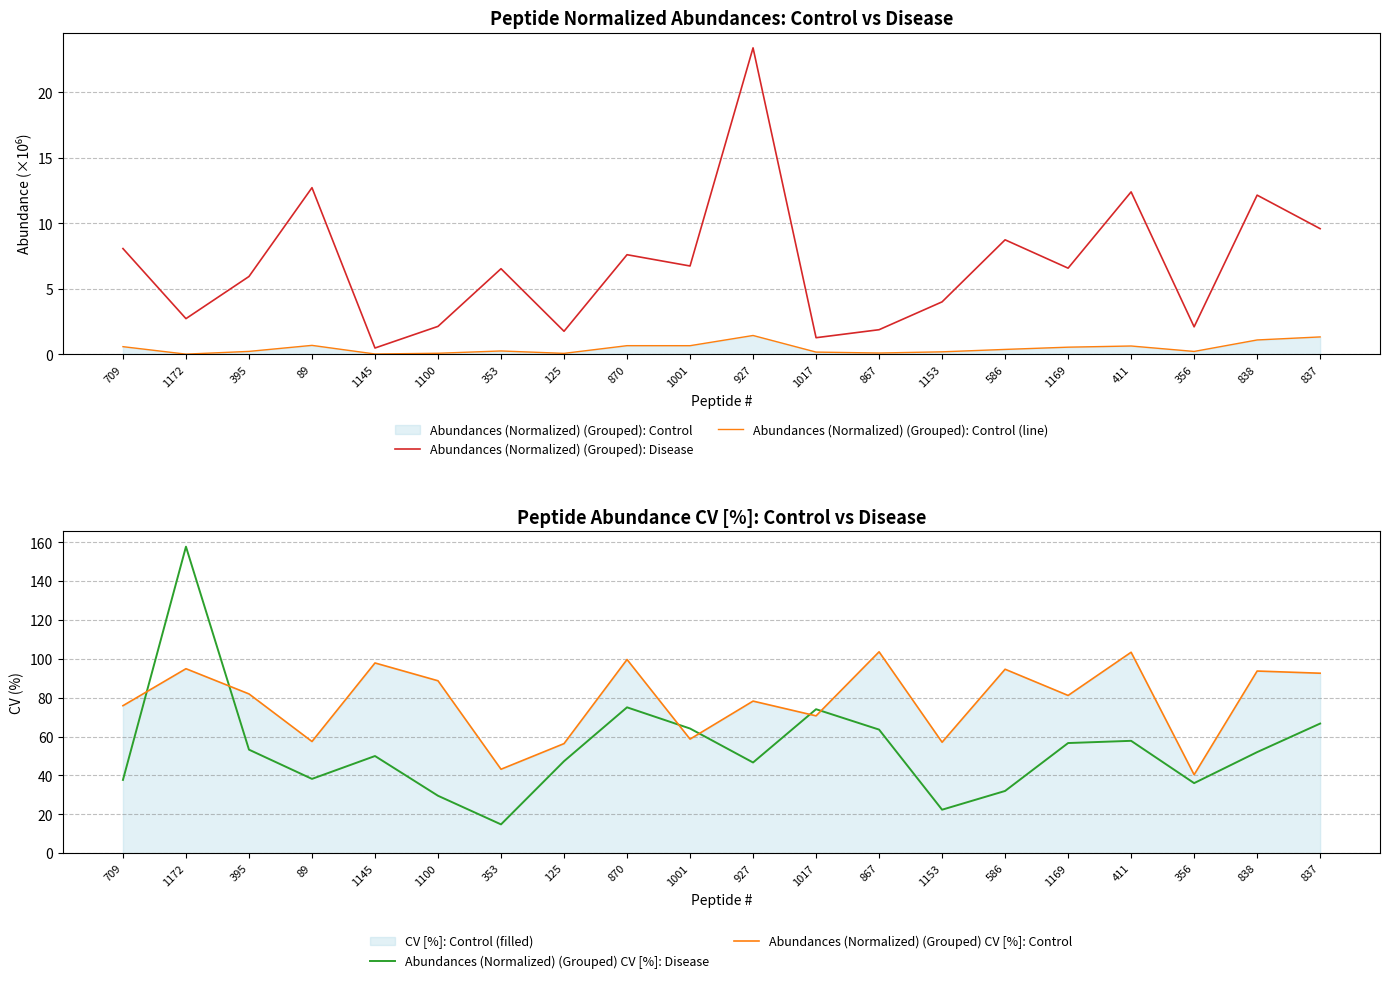

What is the sum of all Abundances (Normalized) (Grouped): Control (line) values?

9.4